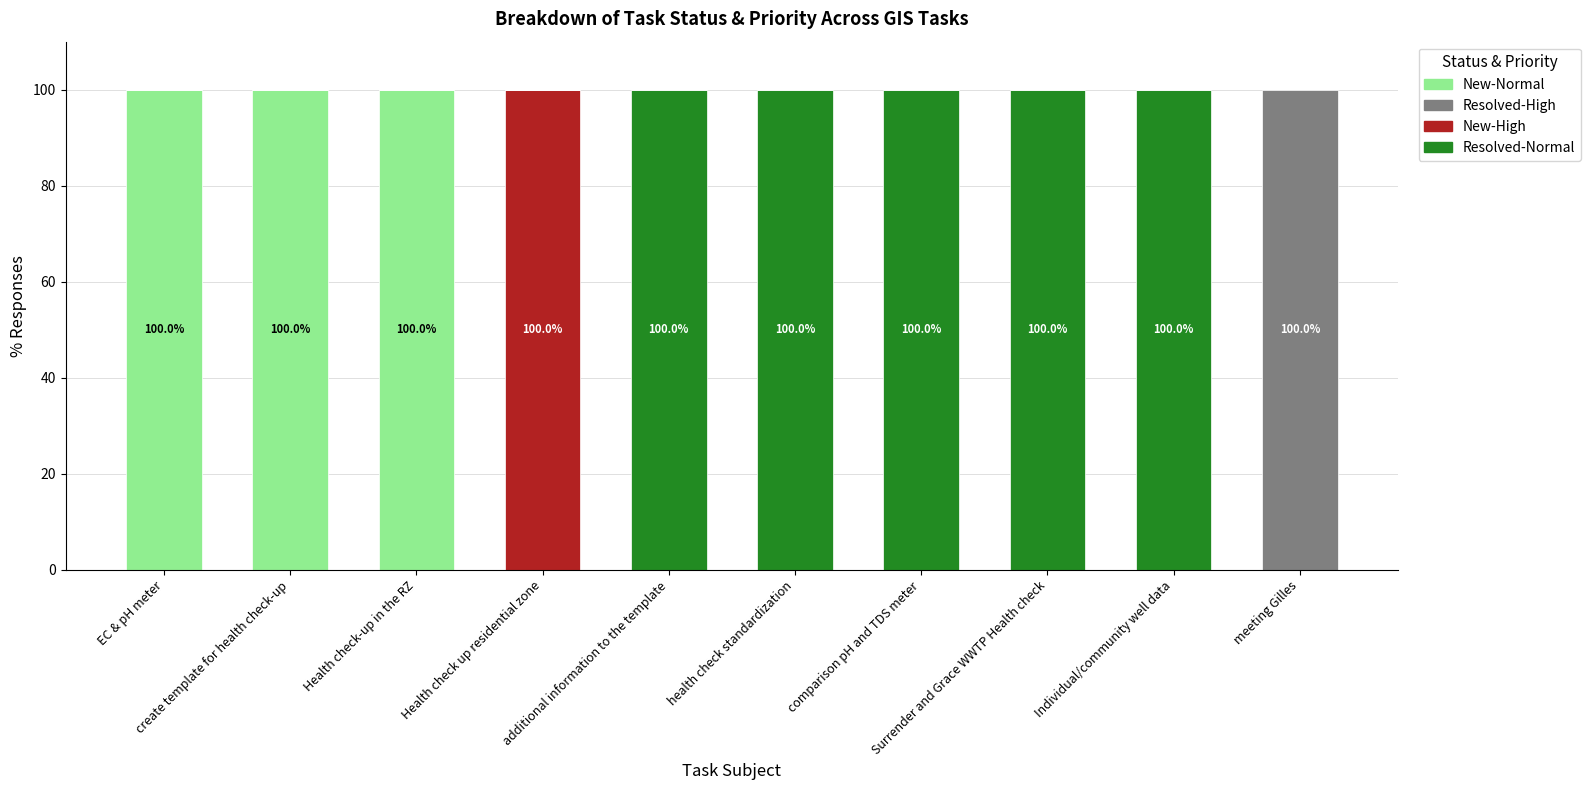

What are all the series names shown in the legend?

New-Normal, Resolved-High, New-High, Resolved-Normal